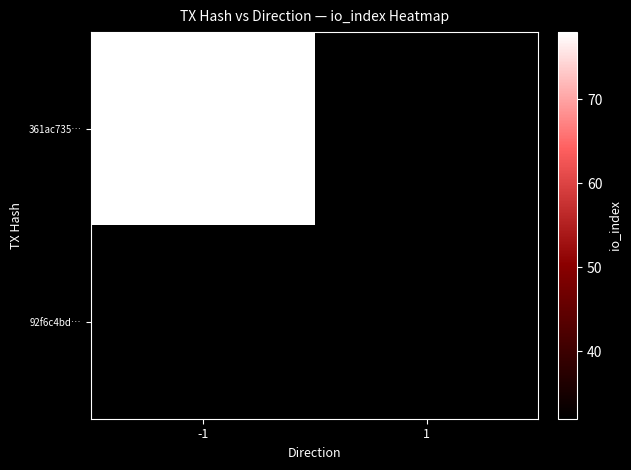

At which label does 361ac735… reach its peak?

-1